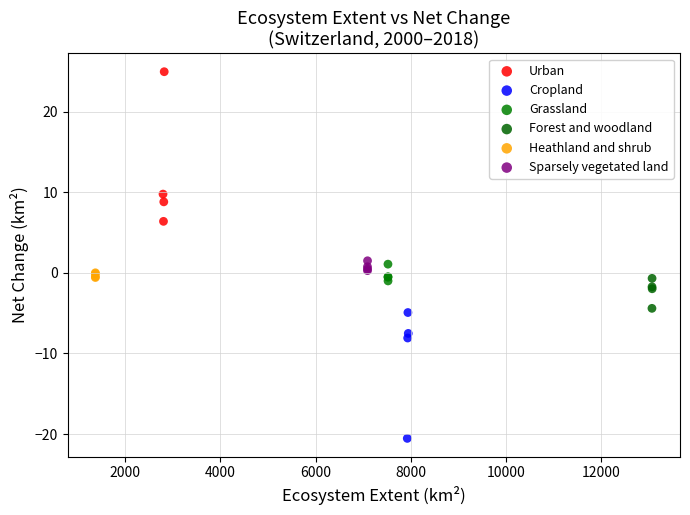

Which series contains the highest Y value?

Urban